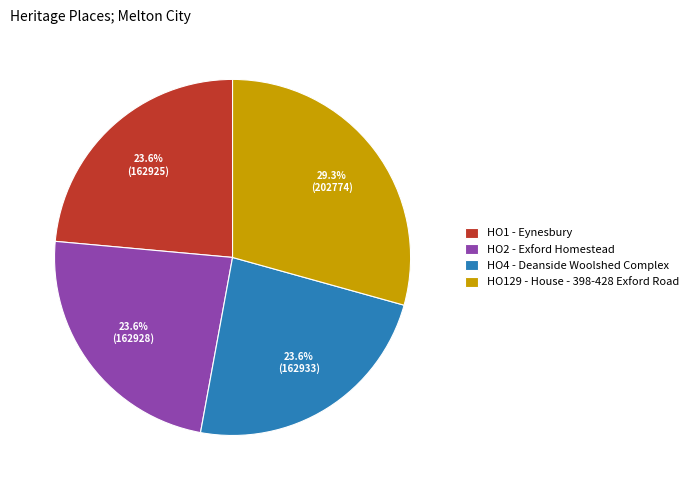

What percentage is the HO129 - House - 398-428 Exford Road slice, to the nearest percent?

29%